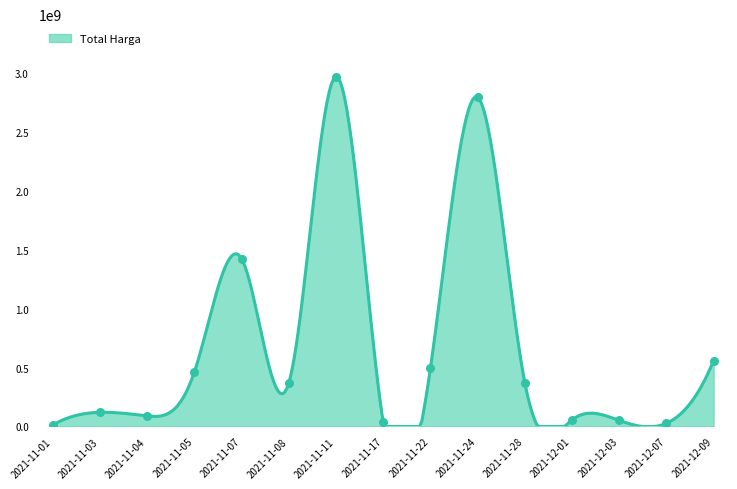

What is the ratio of the value at 2021-11-07 to the value at 2021-11-11?

0.5